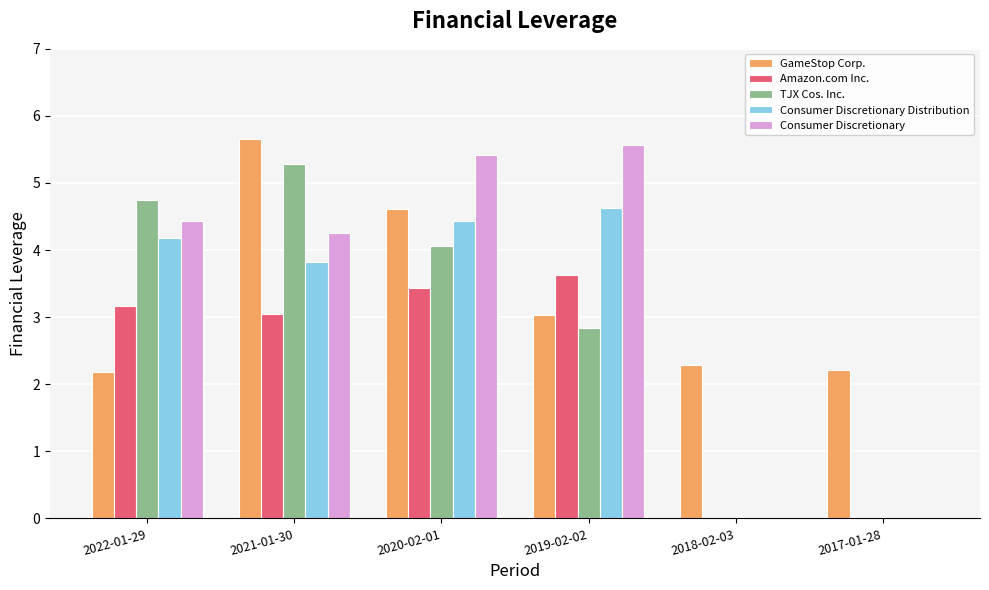

The value of TJX Cos. Inc. at 2017-01-28 is 0.0. True or false?

True